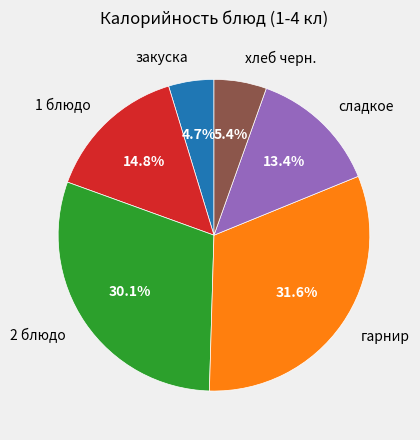

How many segments does this pie chart have?

6